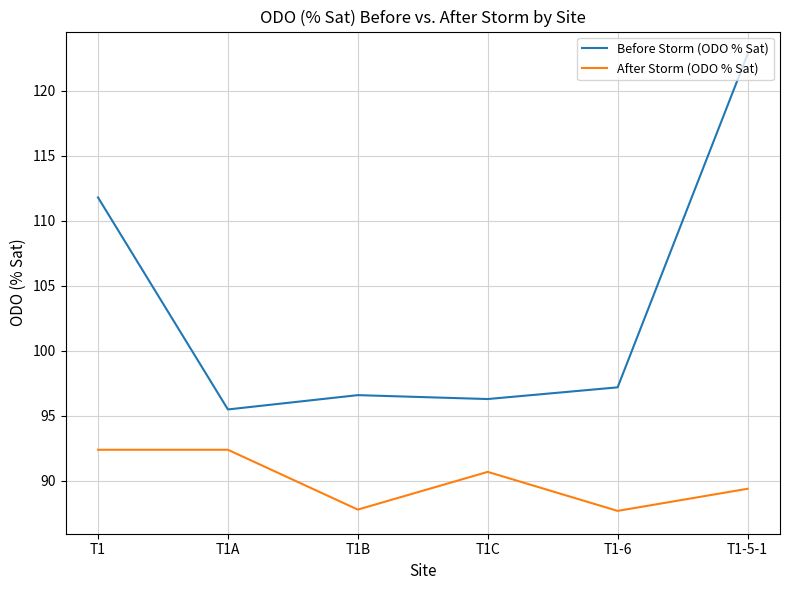

What is the average value of the After Storm (ODO % Sat) series?

90.1